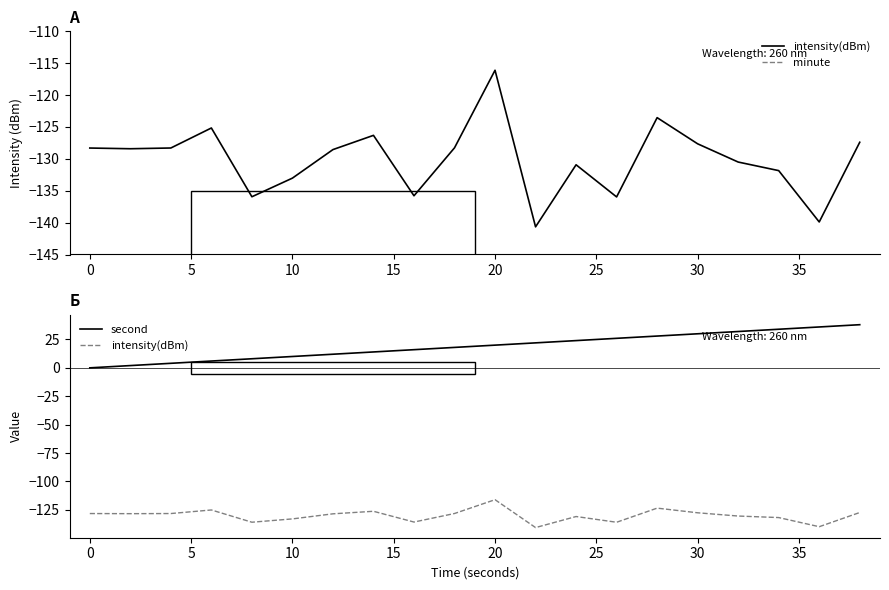

What is the highest value of the second series?

38.0